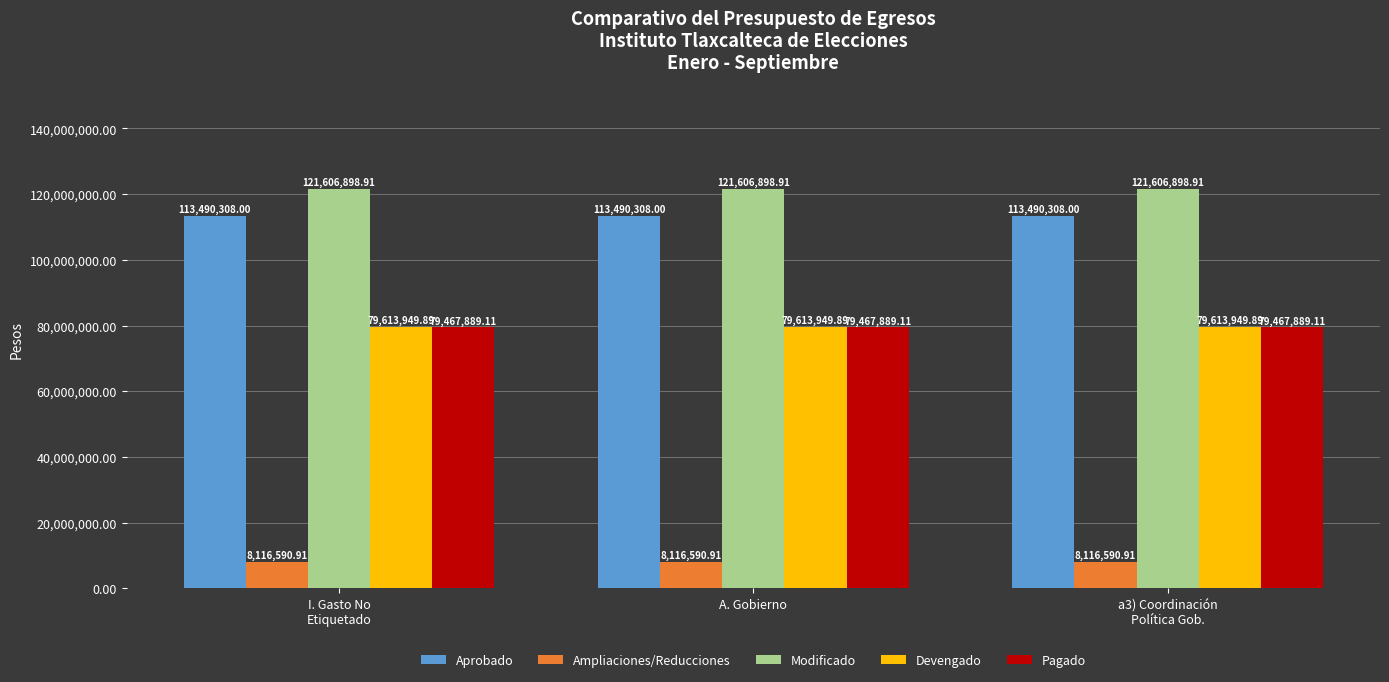

At how many categories does at least one series exceed 67920010?

3